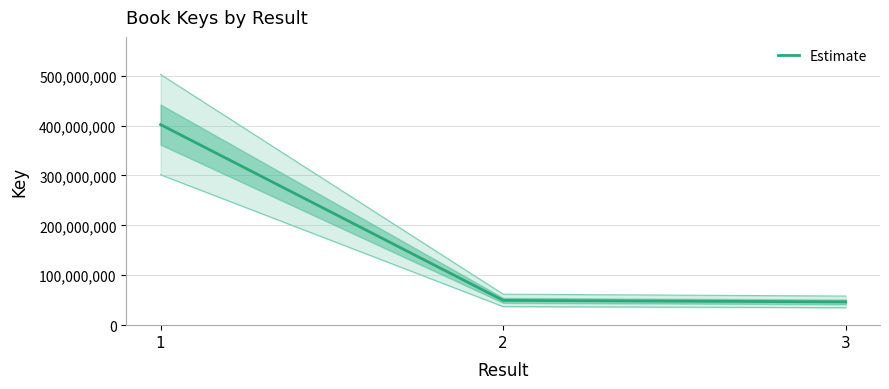

What is the sum of all values?

498185637